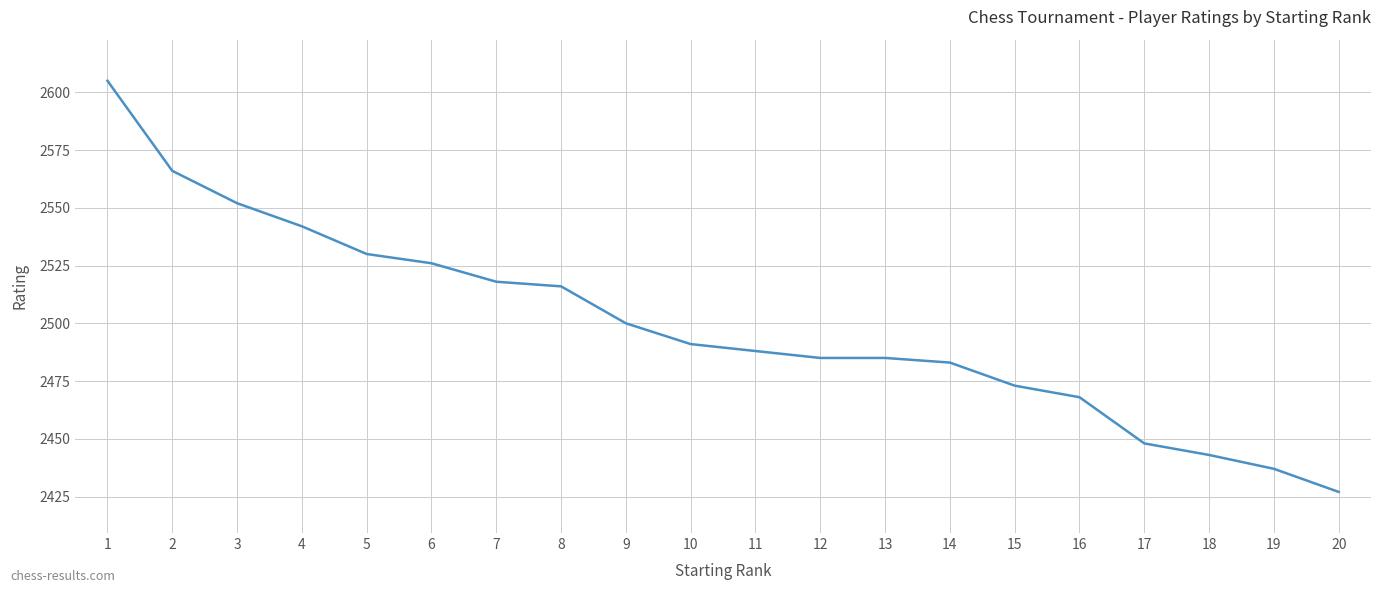

True or false: the data shows 2566 at 2.

True